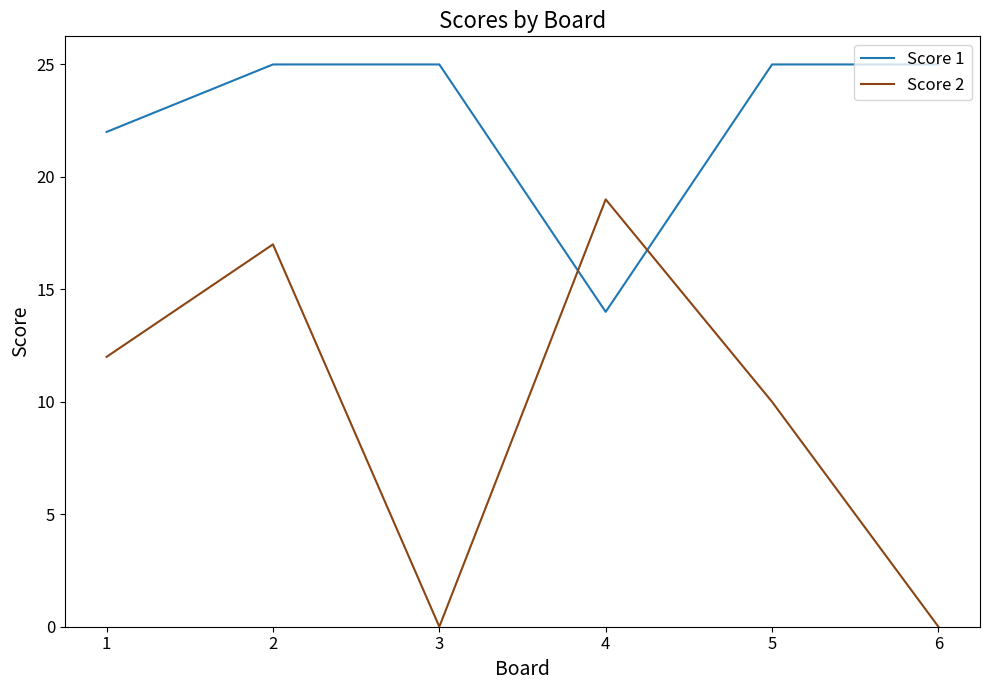

Does the chart have visible grid lines?

No